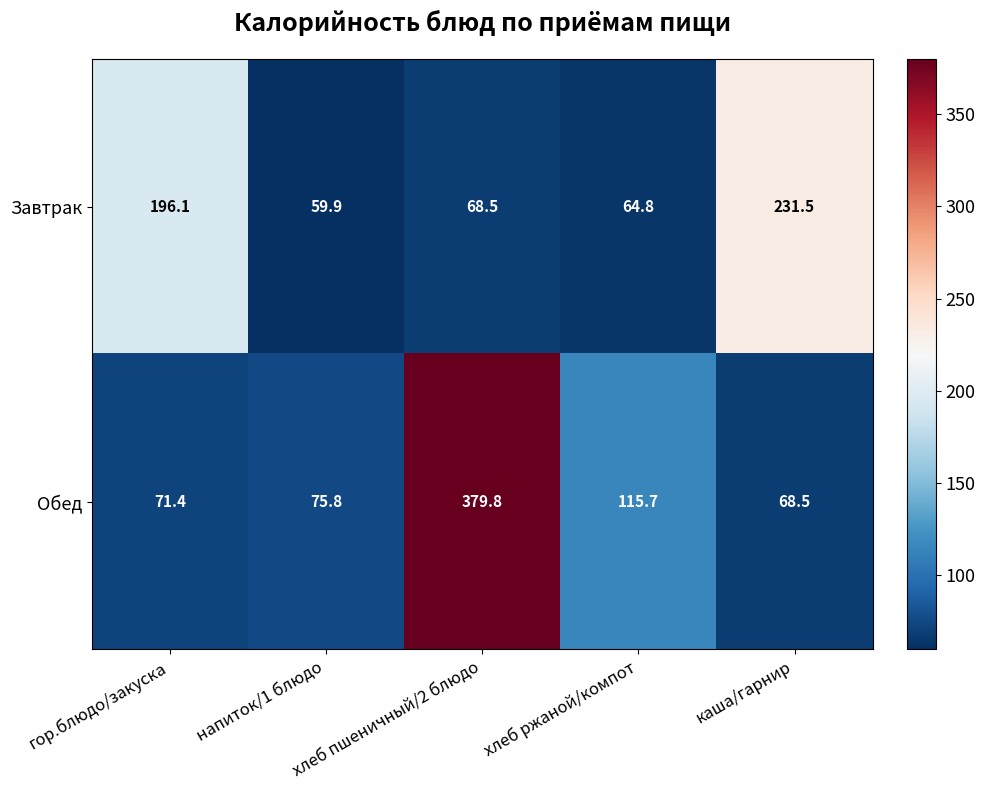

Rank the series at каша/гарнир from highest to lowest value.

Завтрак, Обед